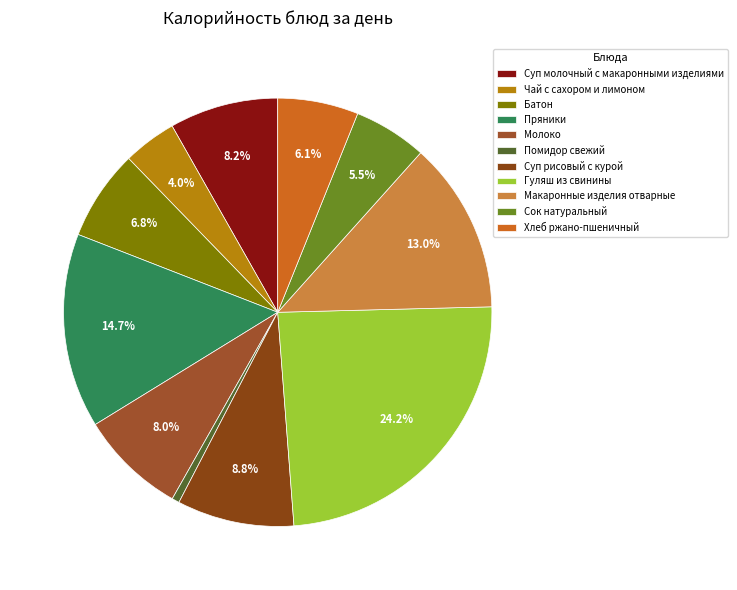

Combined, what portion of the pie is Сок натуральный and Хлеб ржано-пшеничный?

11.6%